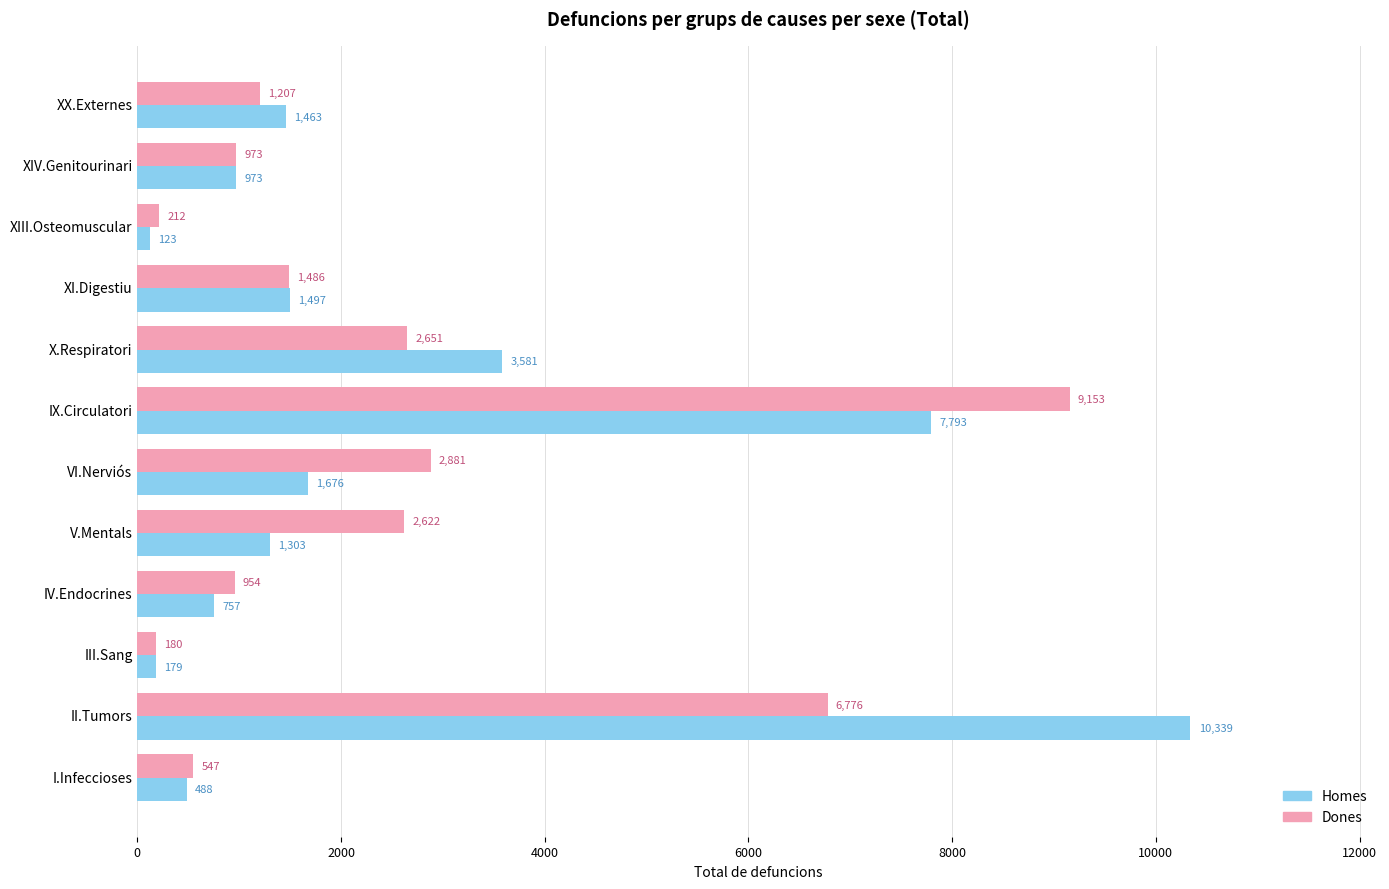

Which series has the widest spread of values?

Homes